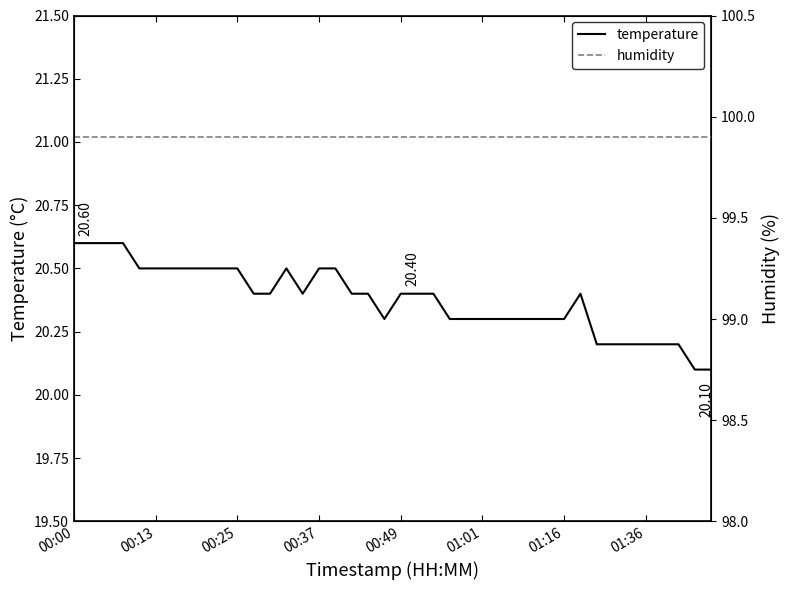

What is the value of the temperature point at the 14th from the left?

20.5